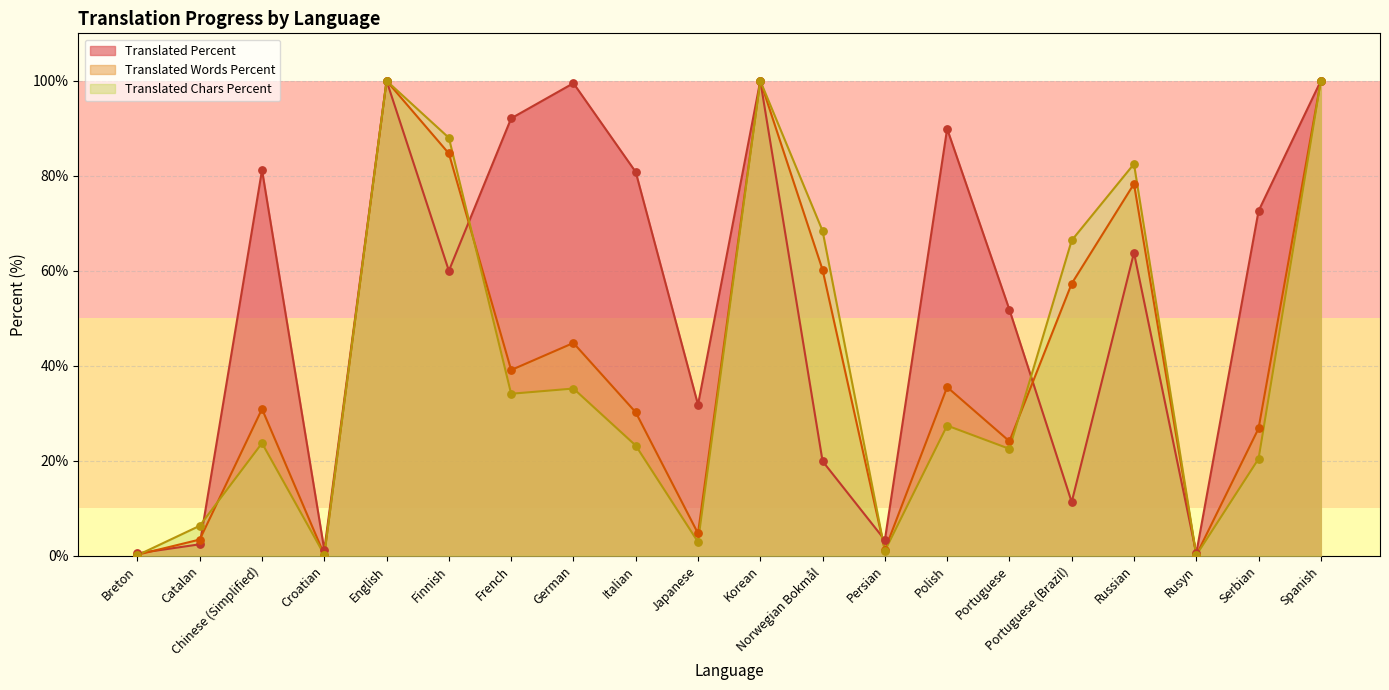

Is the value of translated_chars_percent at English greater than the value of translated_percent at Finnish?

Yes